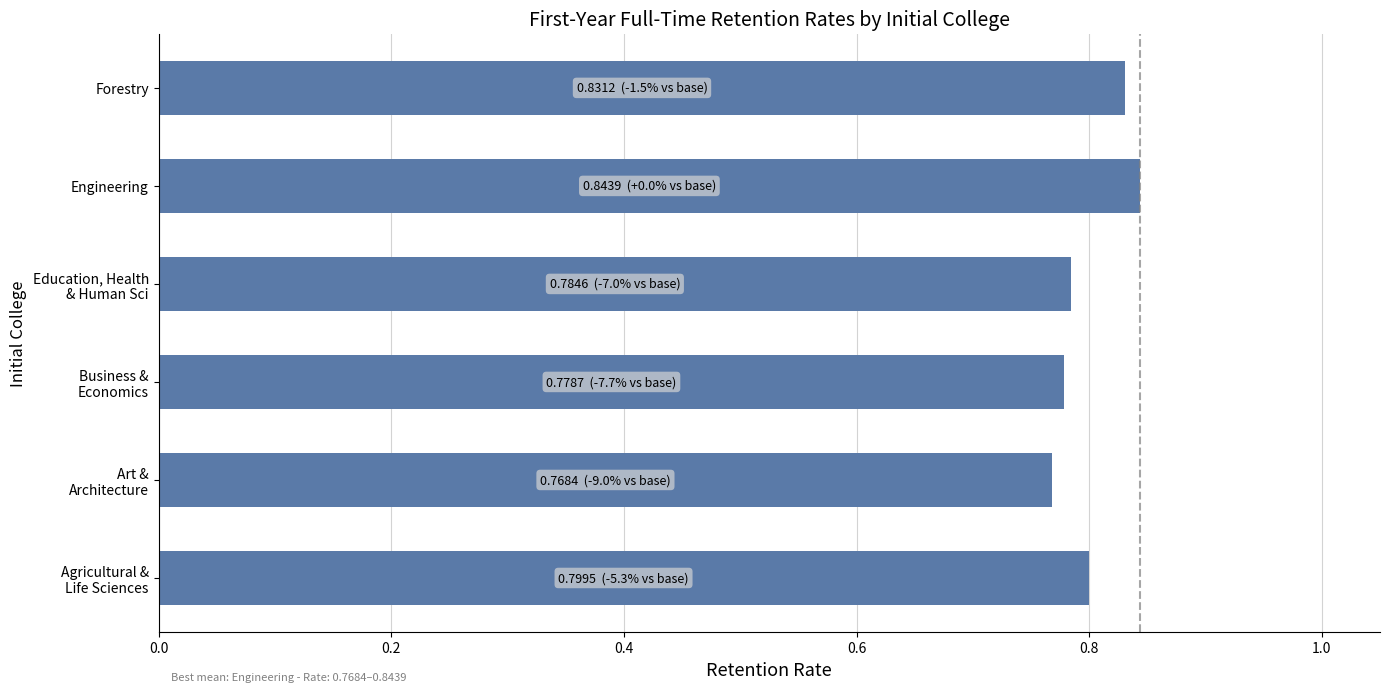

Are the bars grouped side by side (vs. stacked)?

No